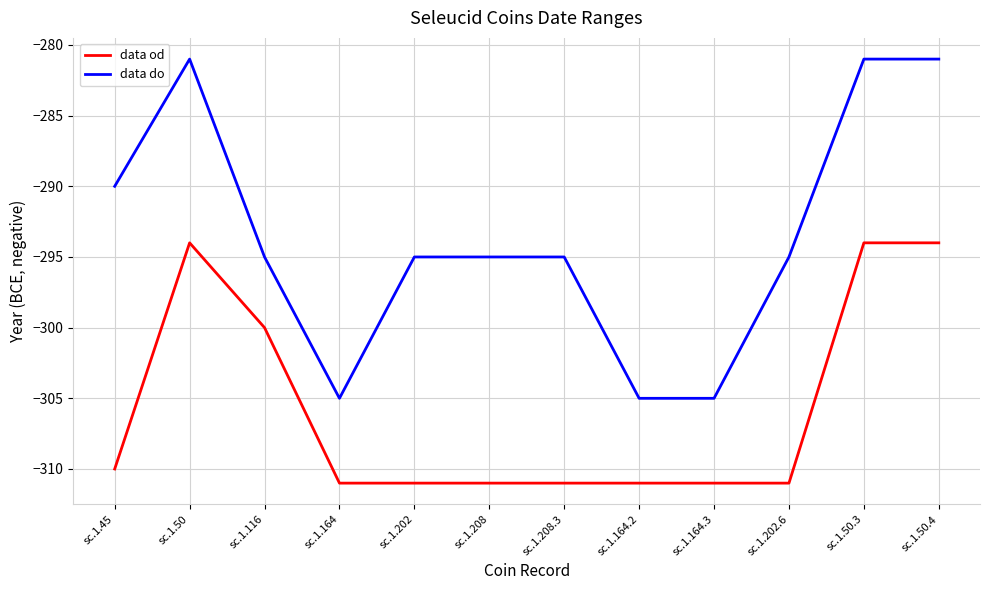

Rank the series by their maximum value, from lowest to highest.

data od, data do